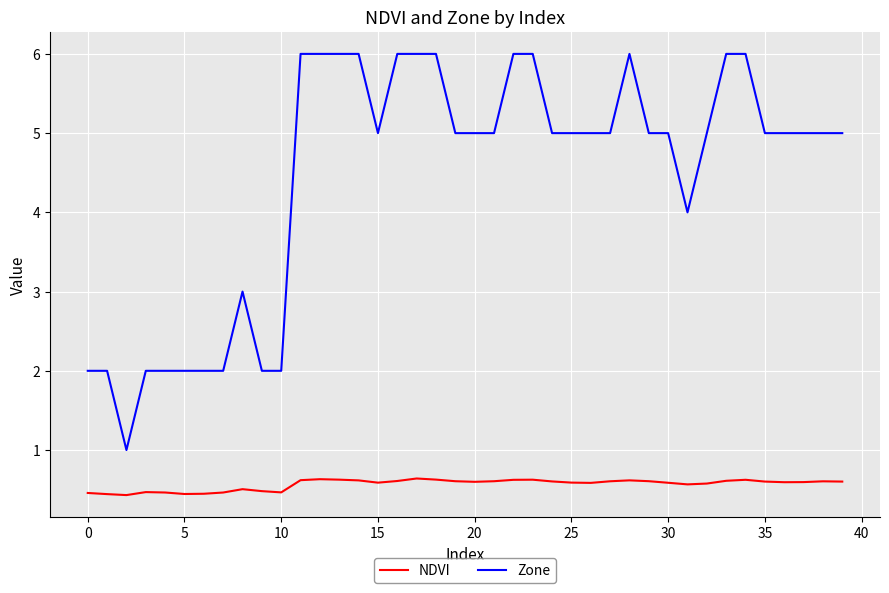

Which series has the widest spread of values?

Zone